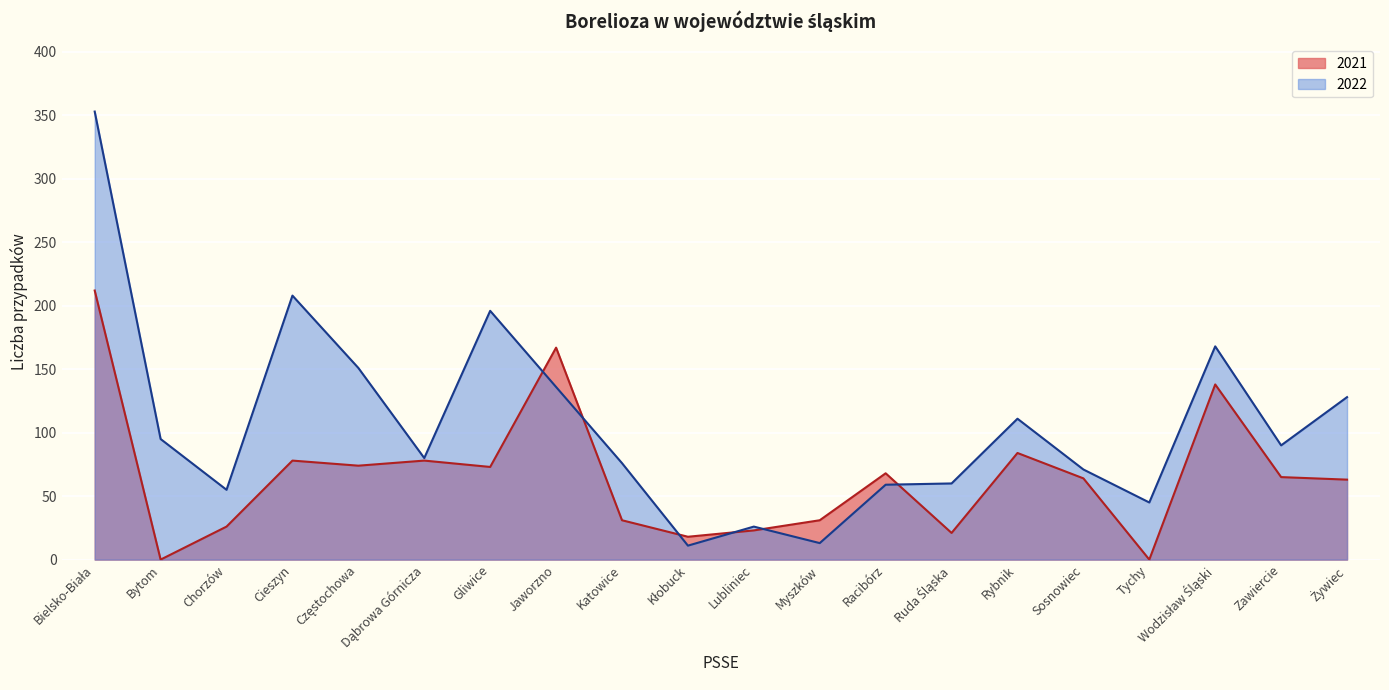

How many times do 2021 and 2022 cross each other?

6